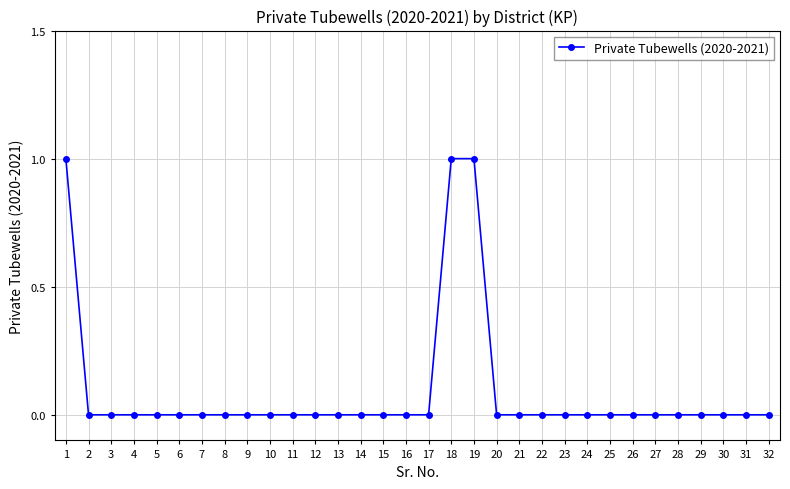

The chart shows a value of 0 at 7. True or false?

True